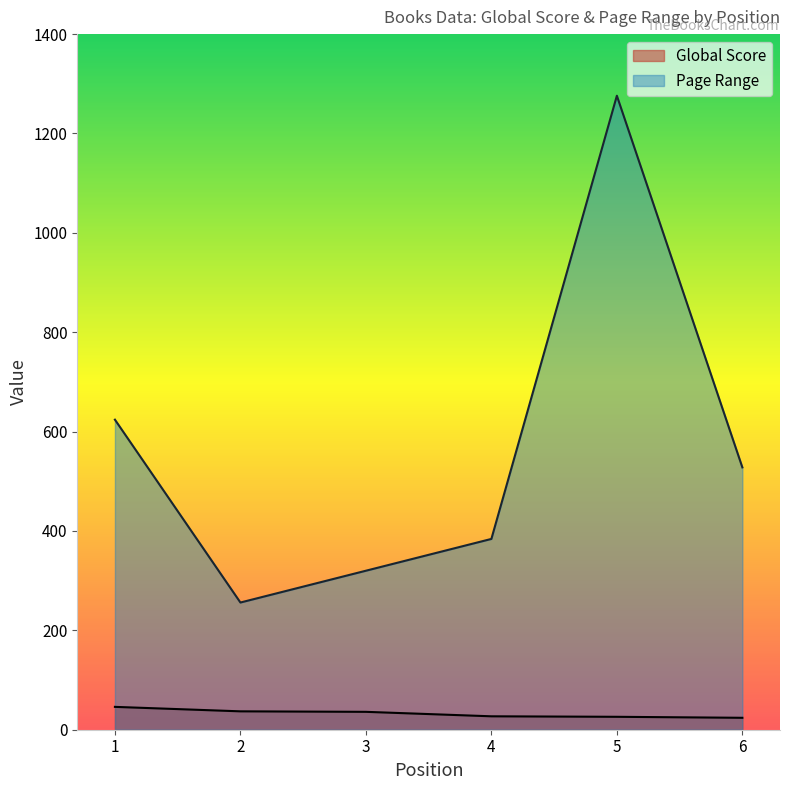

Which category has the lowest value across all series?

6